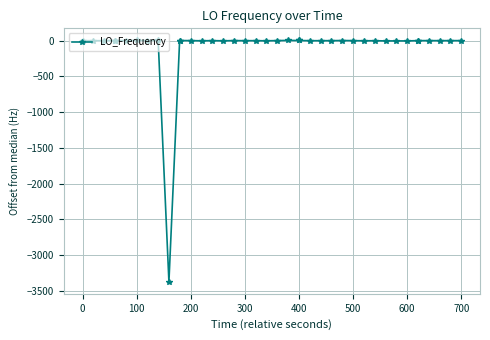

What is the smallest value displayed?

-3374.4